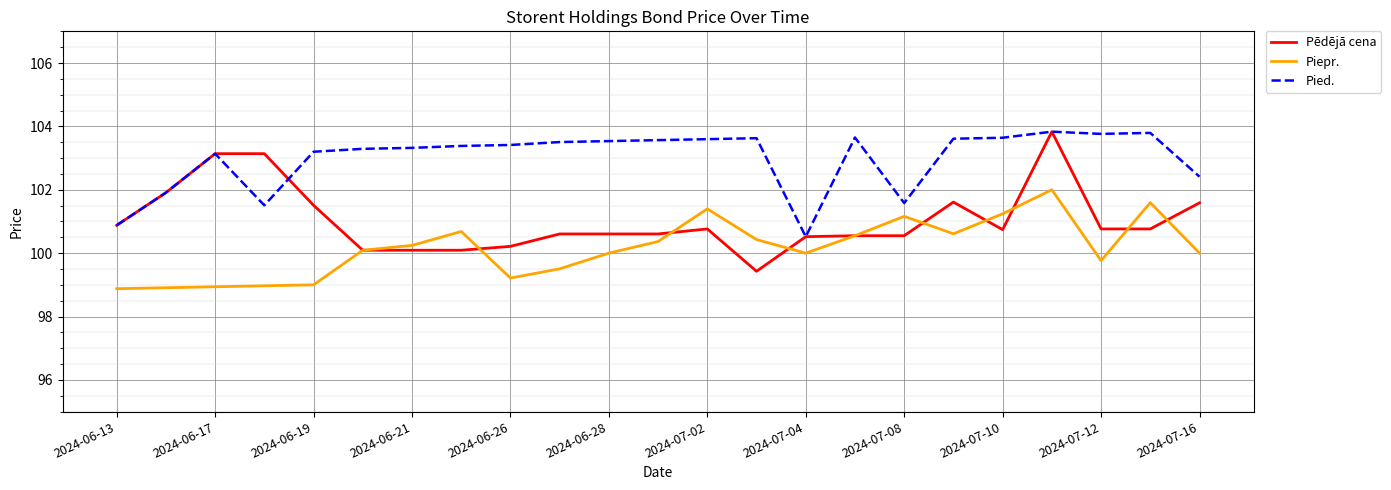

After their last crossing, which series has the higher values: Pied. or Pēdējā cena?

Pied.